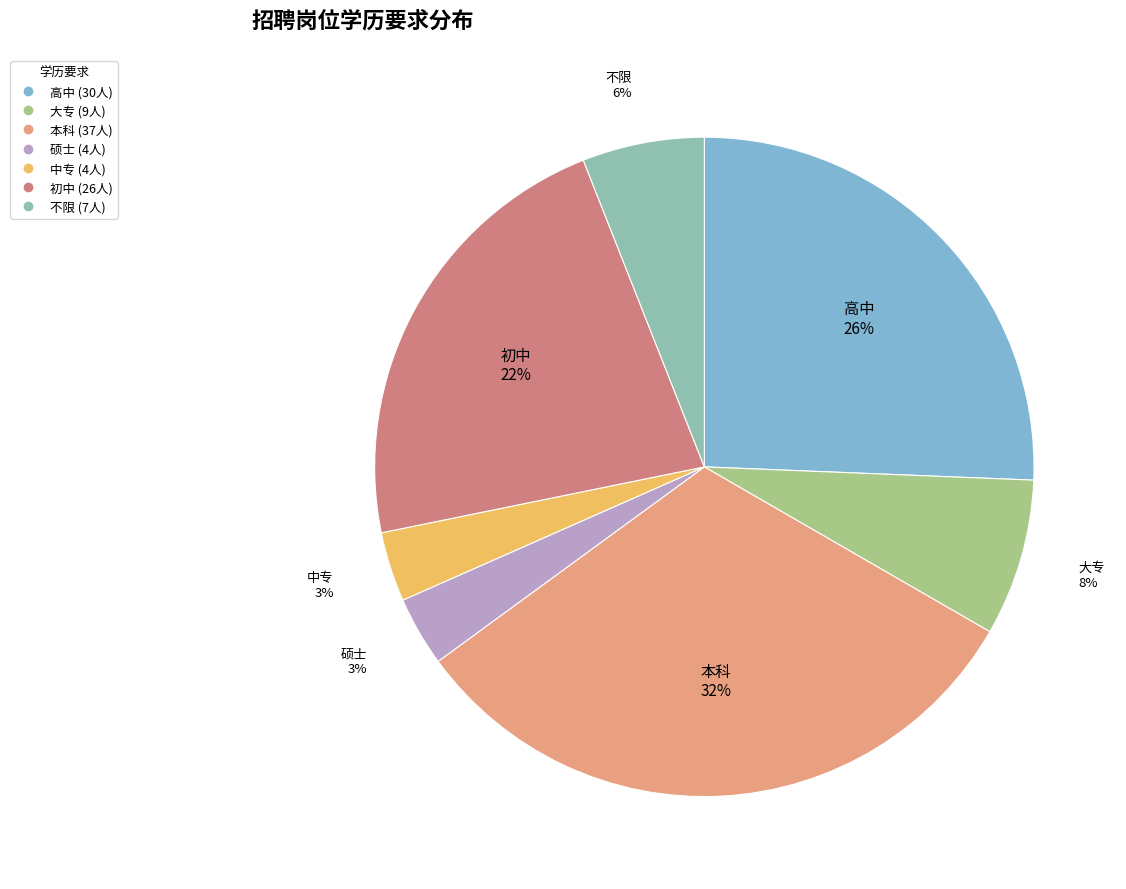

Do 大专 and 不限 together represent more than half of the pie?

No